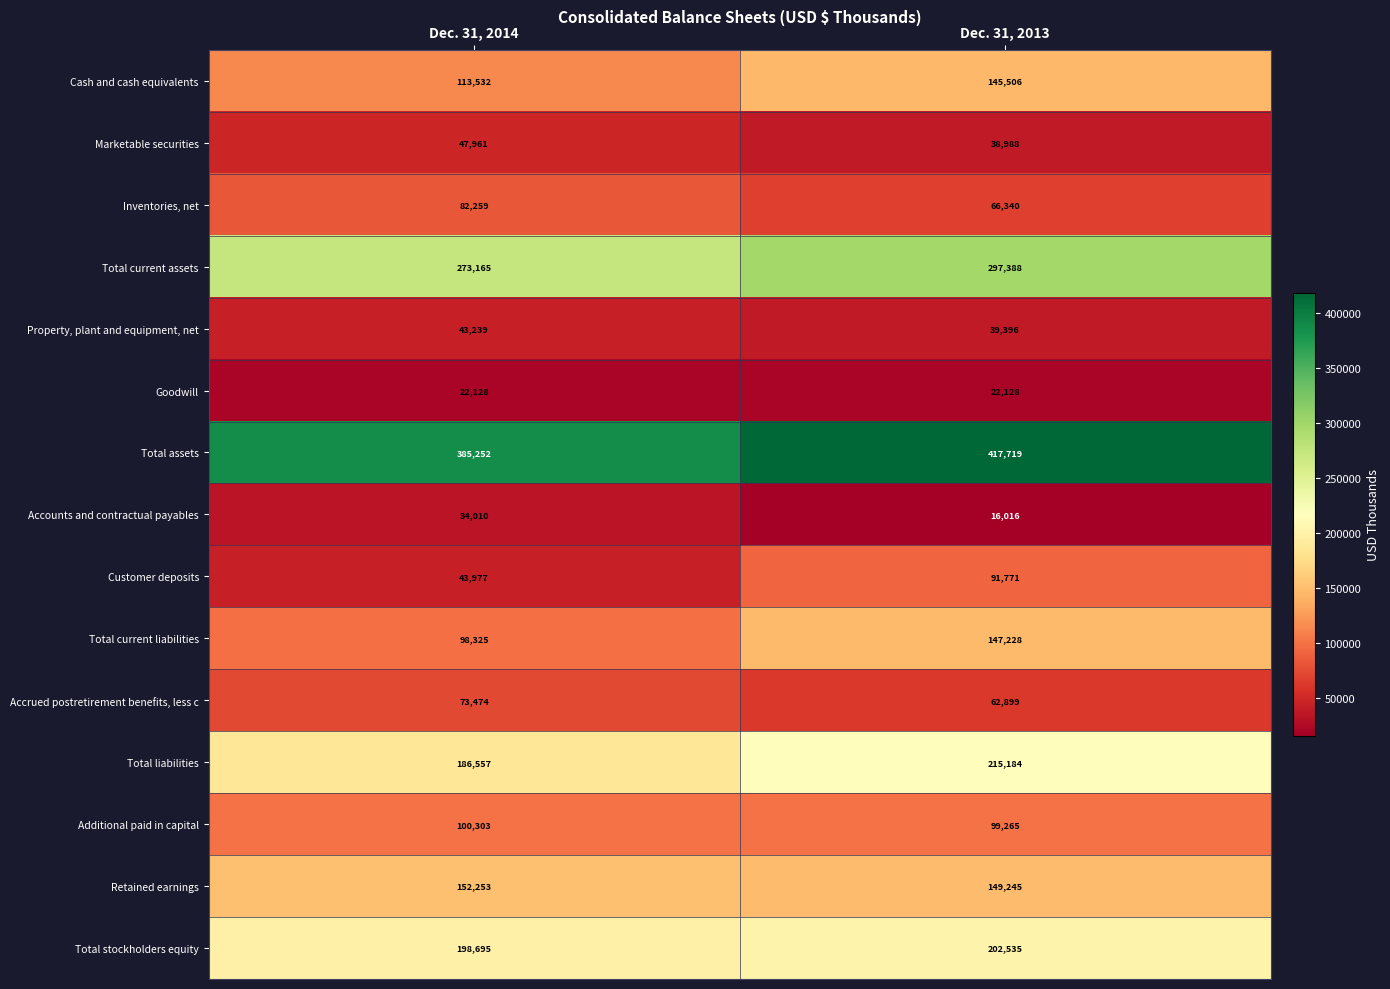

True or false: Total current assets has a value of 273165 at Dec. 31, 2014.

True